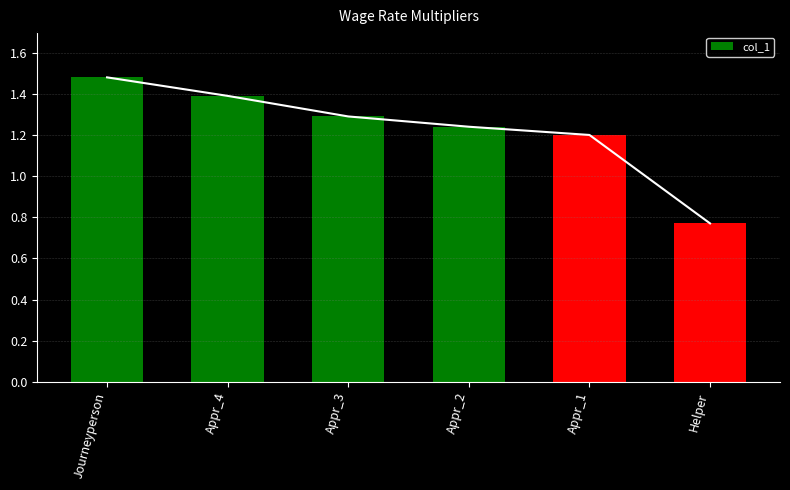

What position from the left is Appr_1?

5